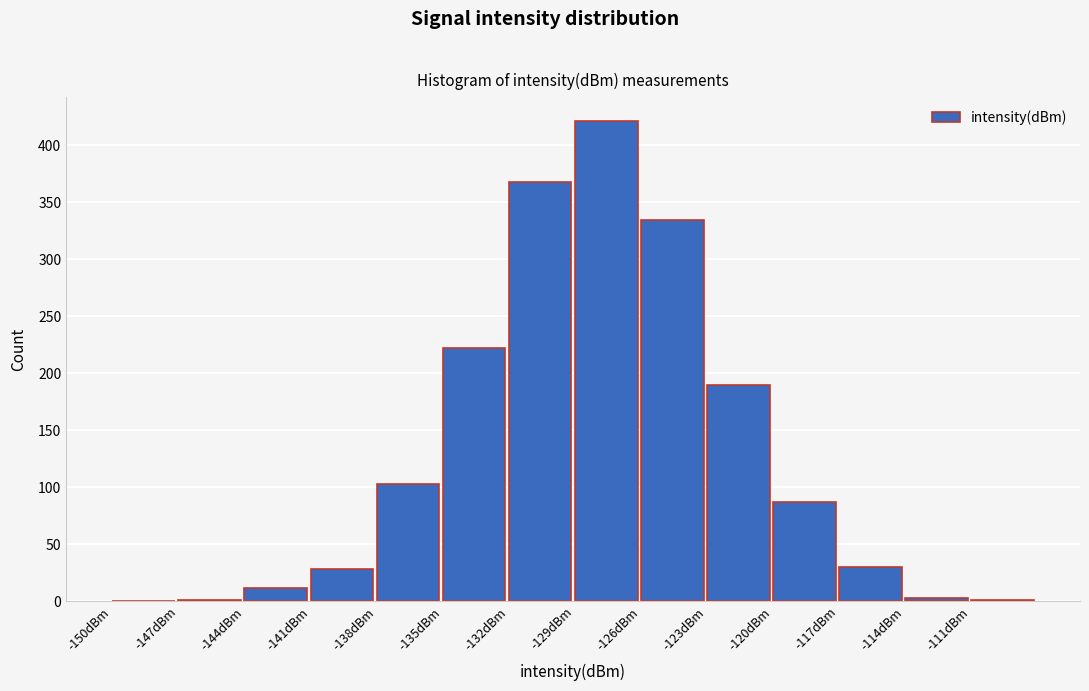

What is the height of the bar covering -129 to -126 on the x-axis? The values are not printed on the chart, so give them approximately, as read against the axis.

420